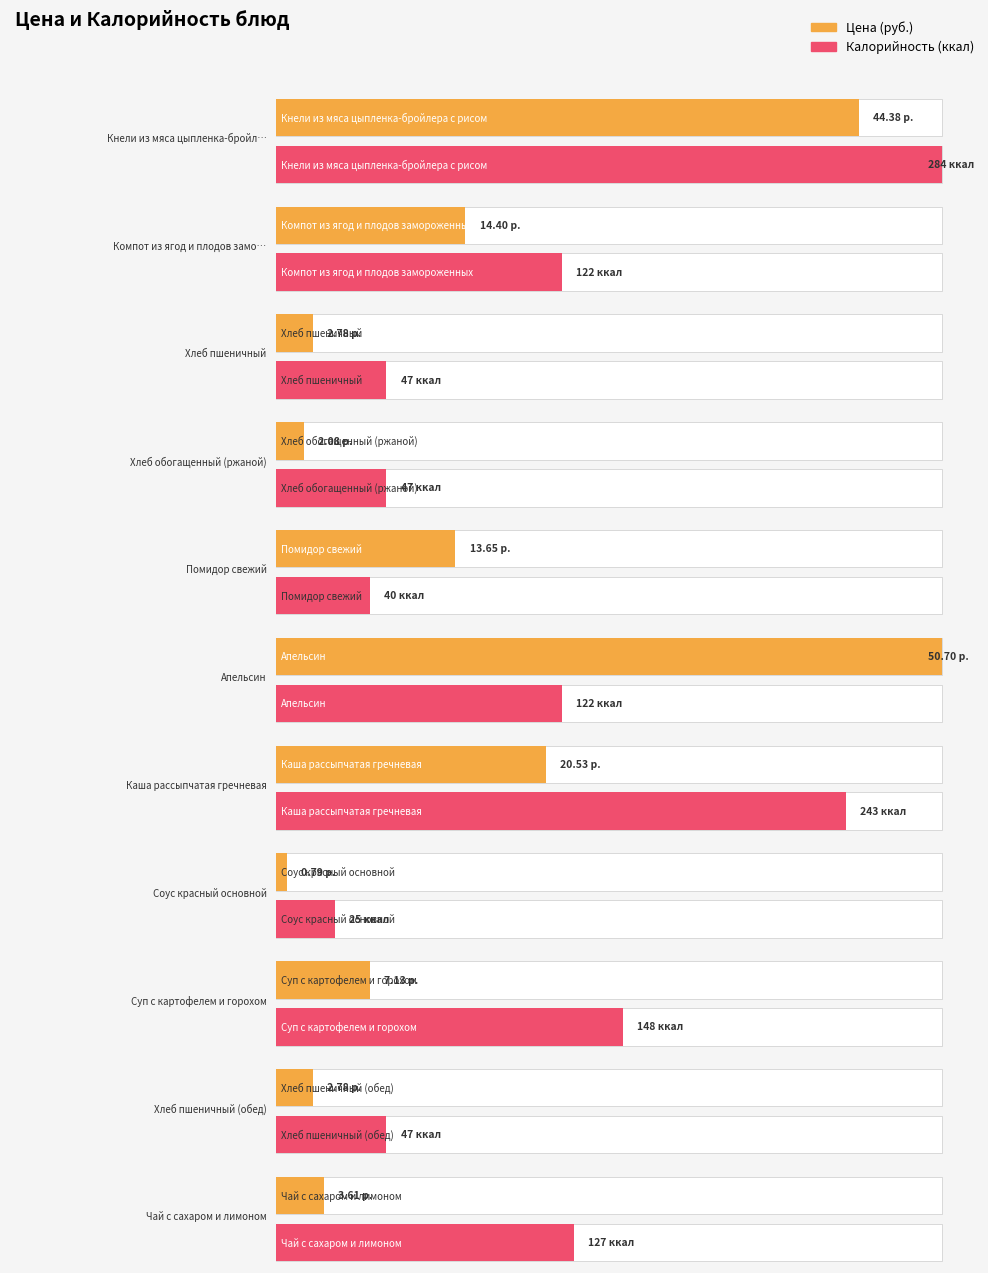

List the series in order of their peak value, highest first.

Калорийность, Цена